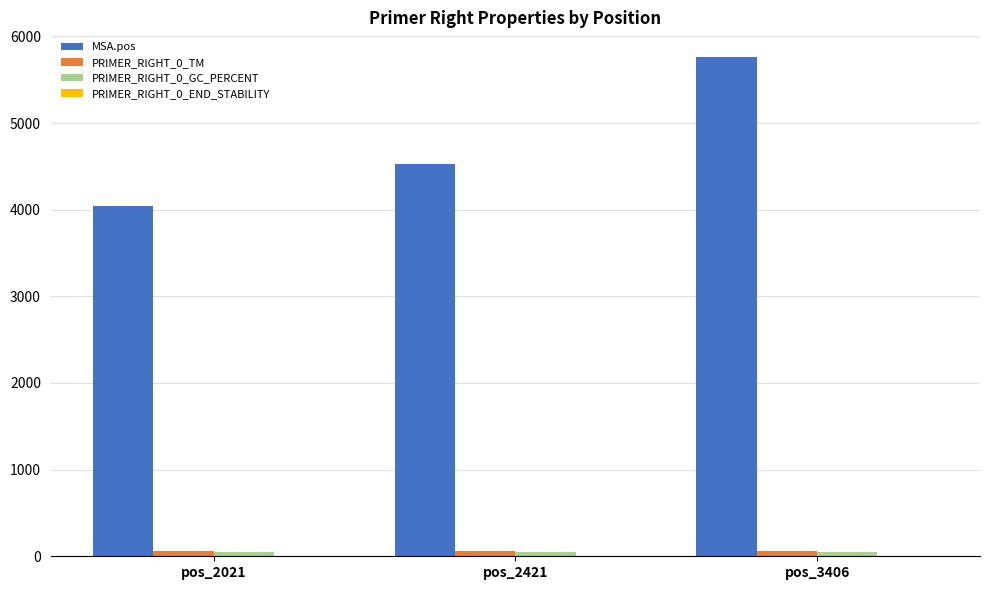

Does the chart contain stacked bars?

No